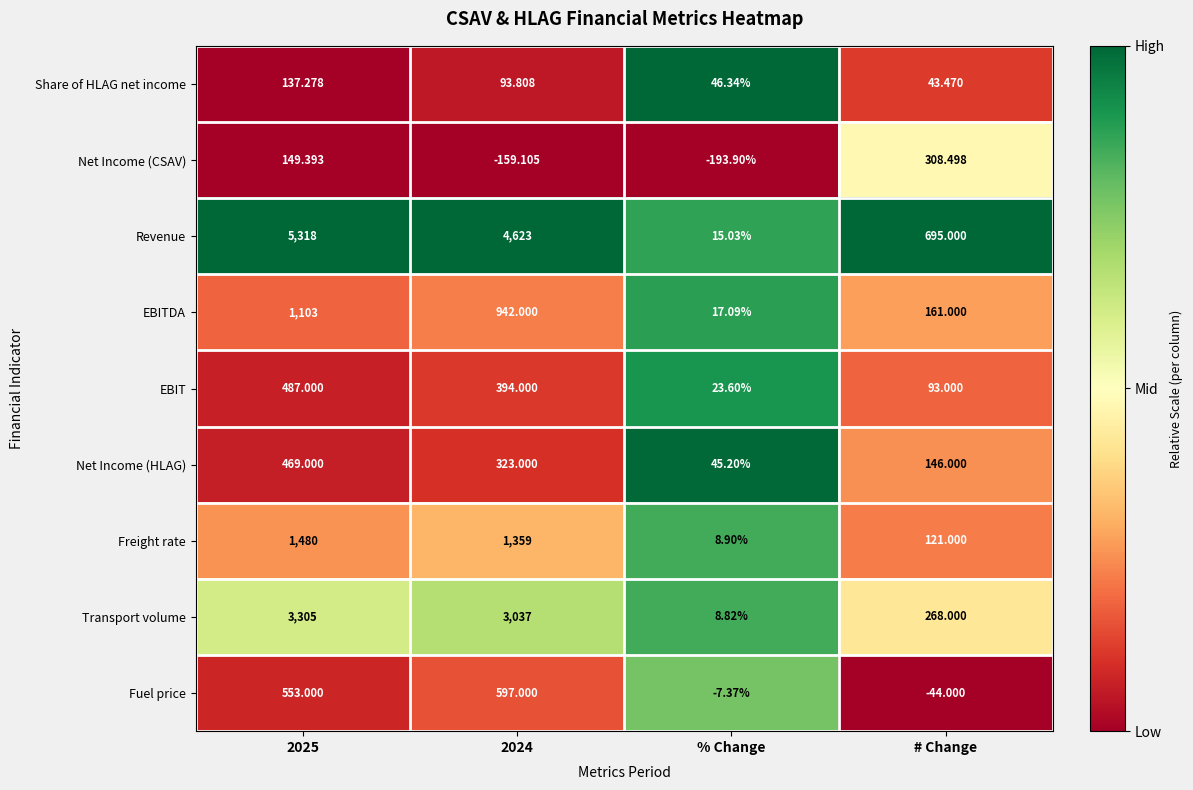

Which series changed the most between 2025 and % Change?

Revenue